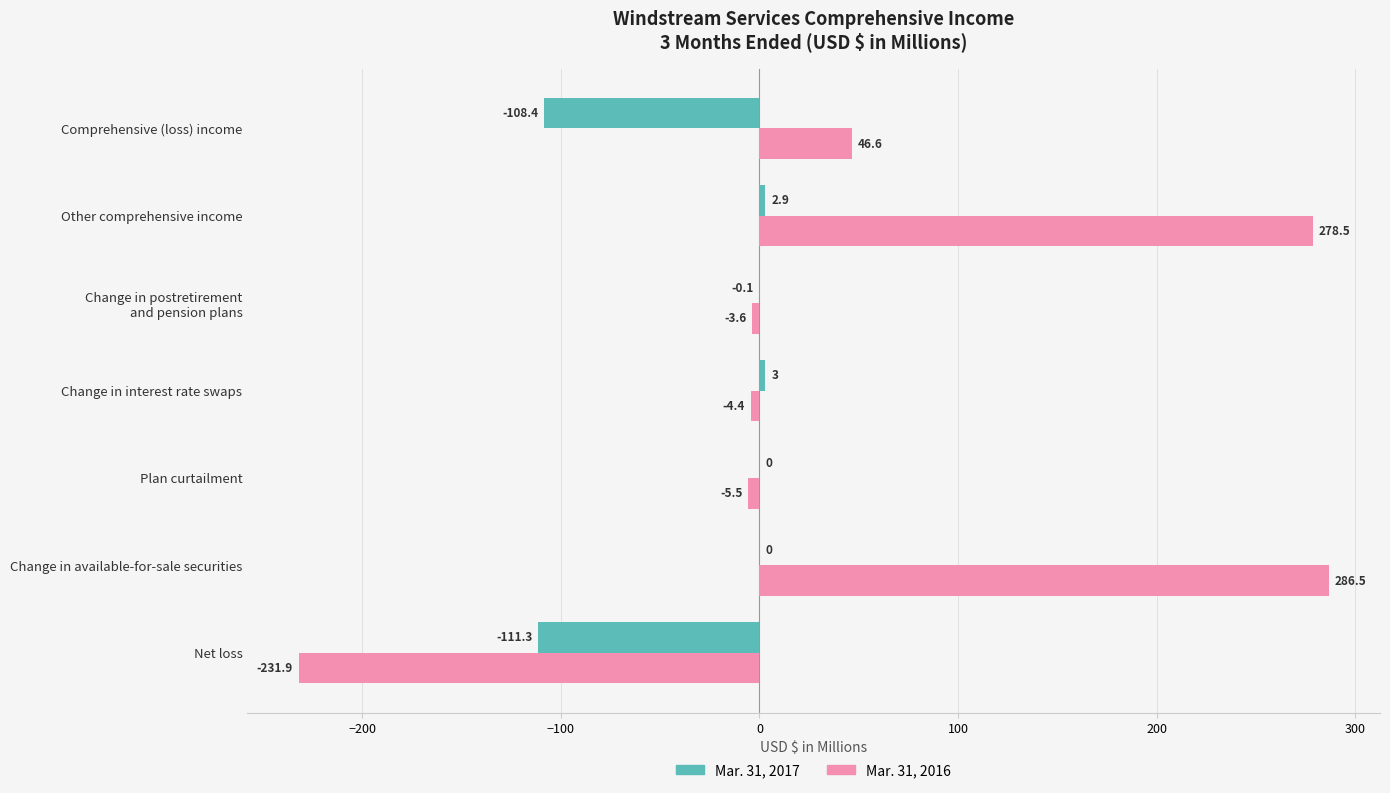

At which category is the sum across all series the highest?

Change in available-for-sale securities